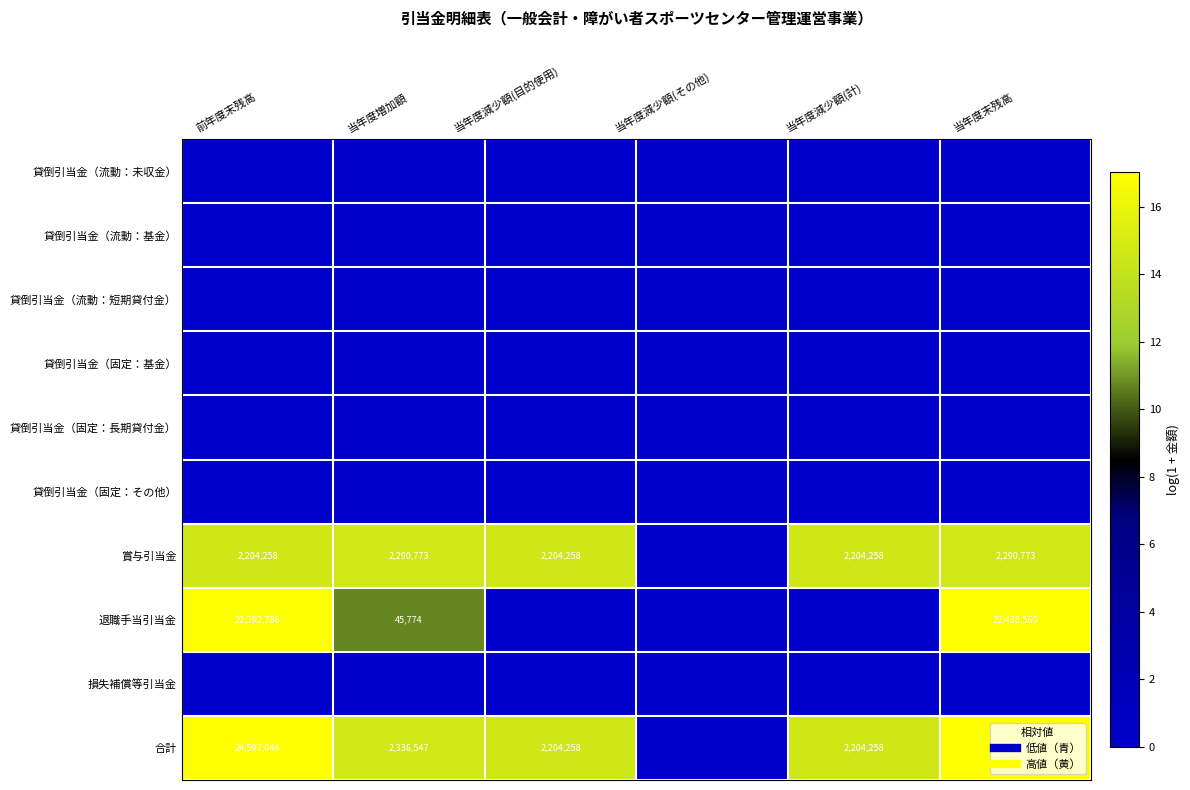

List the series in order of their peak value, highest first.

合計, 退職手当引当金, 賞与引当金, 貸倒引当金（流動：未収金）, 貸倒引当金（流動：基金）, 貸倒引当金（流動：短期貸付金）, 貸倒引当金（固定：基金）, 貸倒引当金（固定：長期貸付金）, 貸倒引当金（固定：その他）, 損失補償等引当金